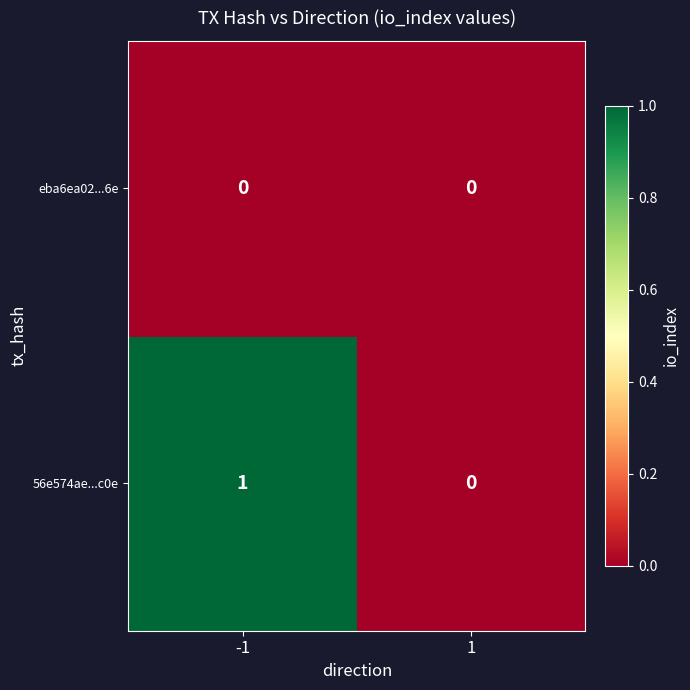

Reading left to right, extract all data points from this chart.

eba6ea02...6e: 0	0
56e574ae...c0e: 1	0